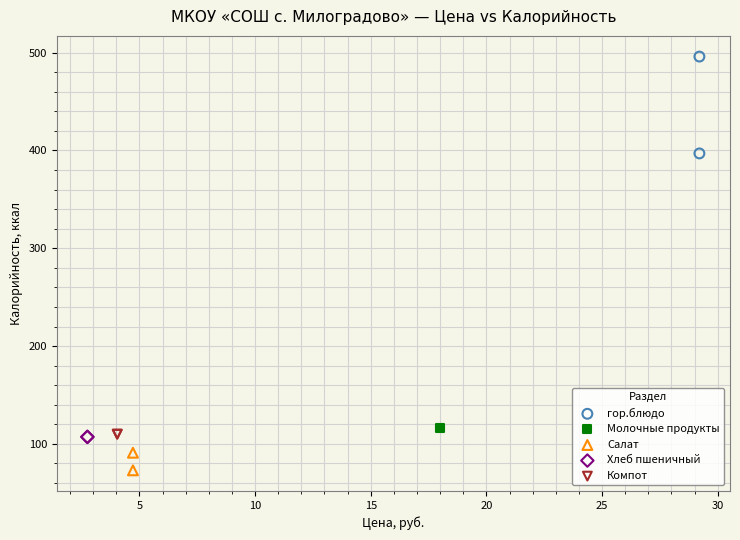

What are all the series names shown in the legend?

гор.блюдо, Молочные продукты, Салат, Хлеб пшеничный, Компот